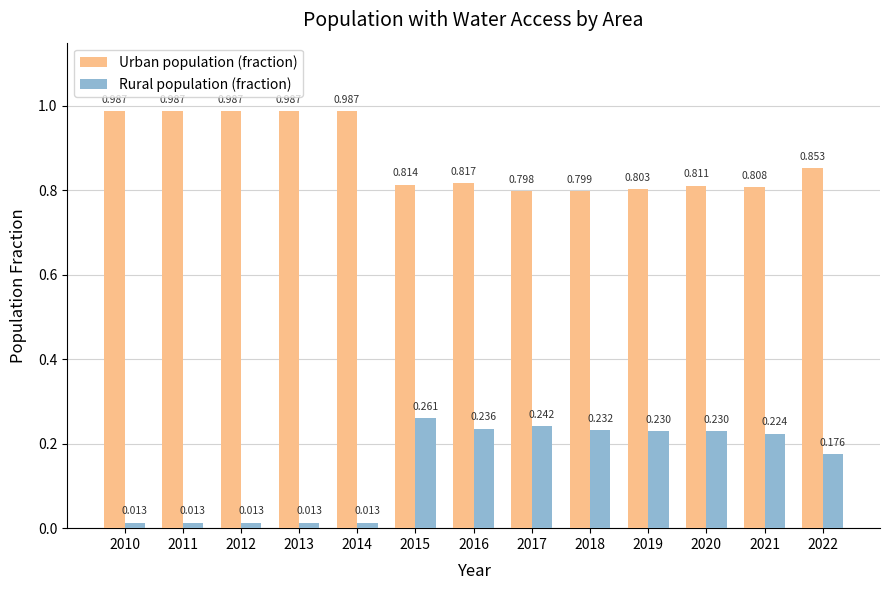

Which series has the widest spread of values?

Rural population (fraction)